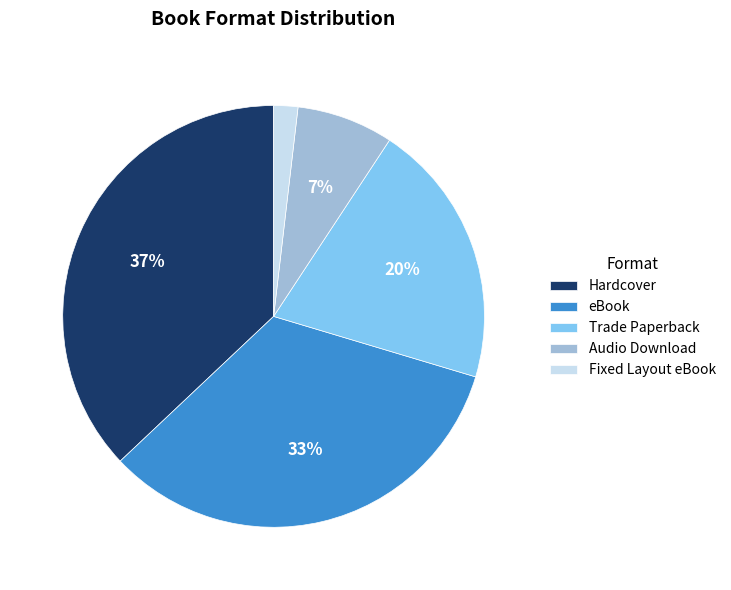

The Audio Download slice represents 15% of the pie. True or false?

False